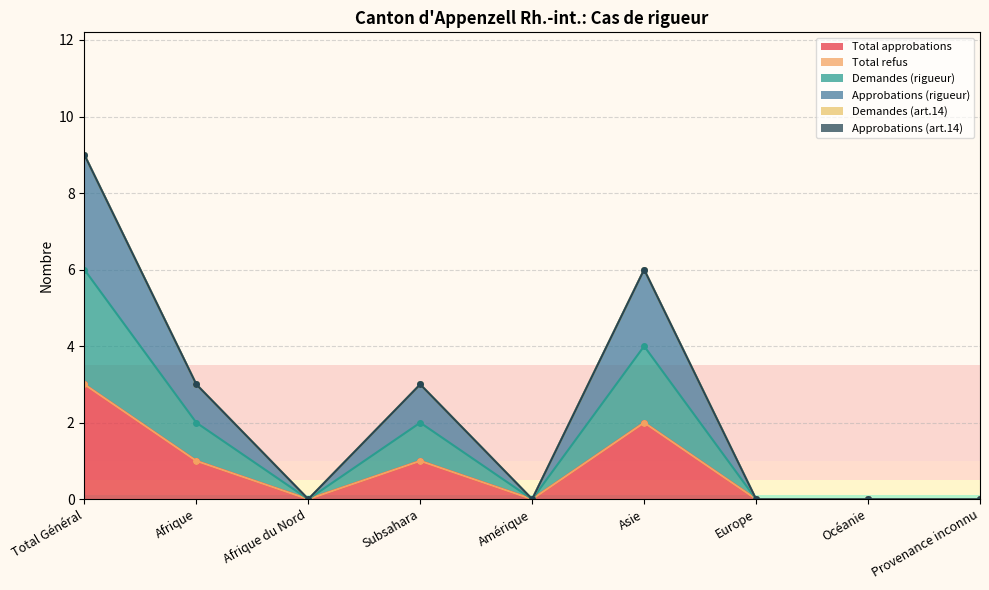

True or false: Approbations (rigueur) and Demandes (rigueur) intersect in this chart.

False